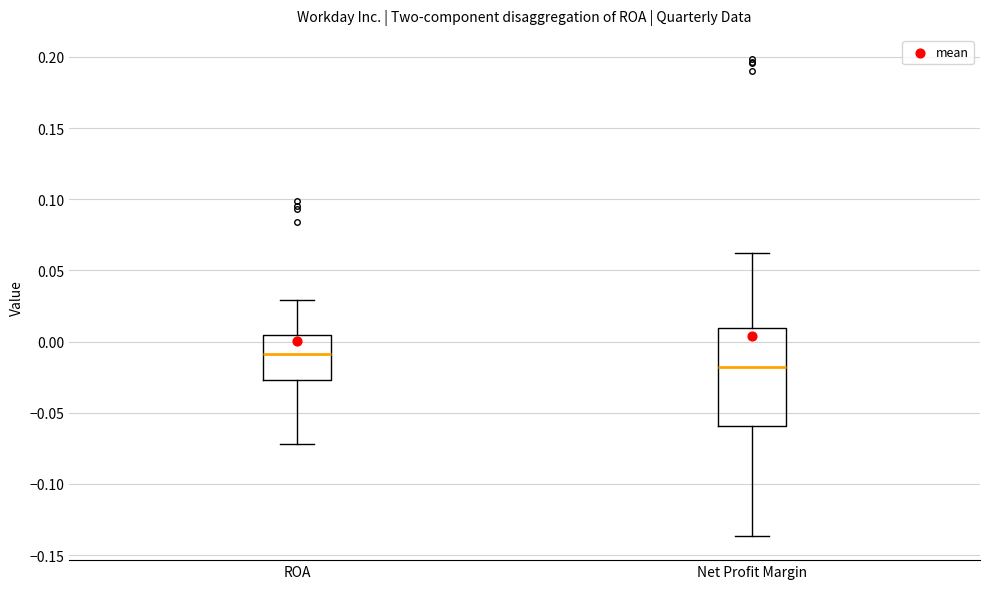

Reading left to right, transcribe this box plot: for each box, give where its median line is, the range the box spans, and where its two whiskers end, as read against the y-axis. The values are not printed on the chart, so give them approximately, as read against the axis.

ROA: median -0.010, box -0.025 to 0.005, whiskers -0.070 to 0.030
Net Profit Margin: median -0.020, box -0.060 to 0.010, whiskers -0.135 to 0.060